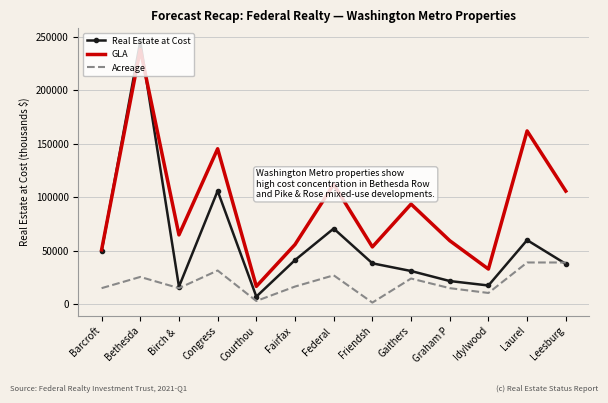

Is the value of GLA at Fairfax  greater than the value of Acreage at Federal ?

Yes